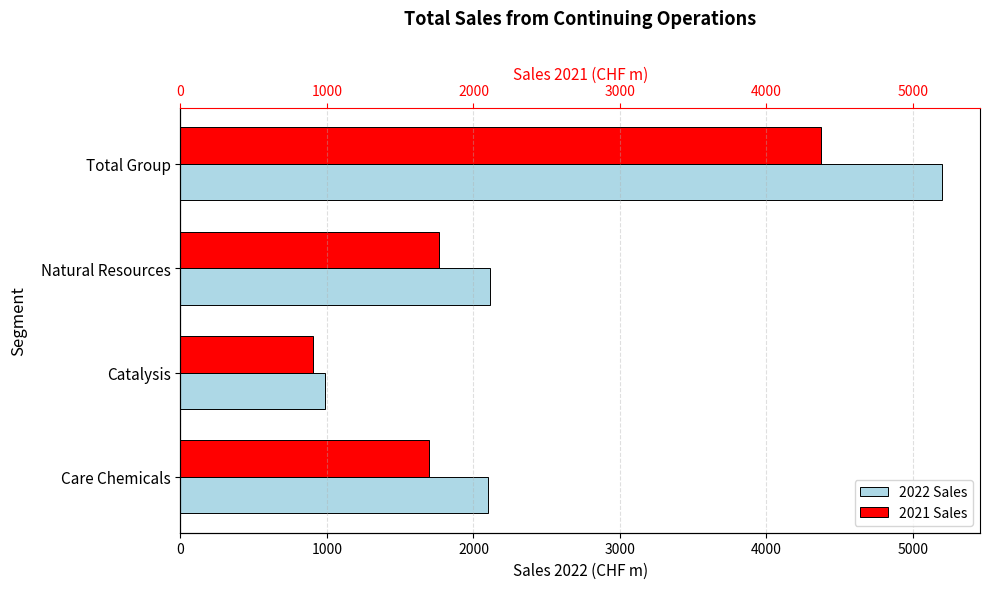

What is the lowest value of the 2021 series?

907